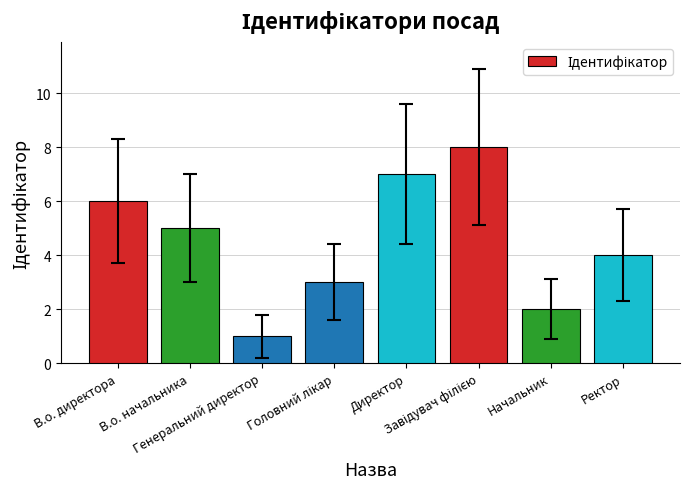

What is the greatest value displayed?

8